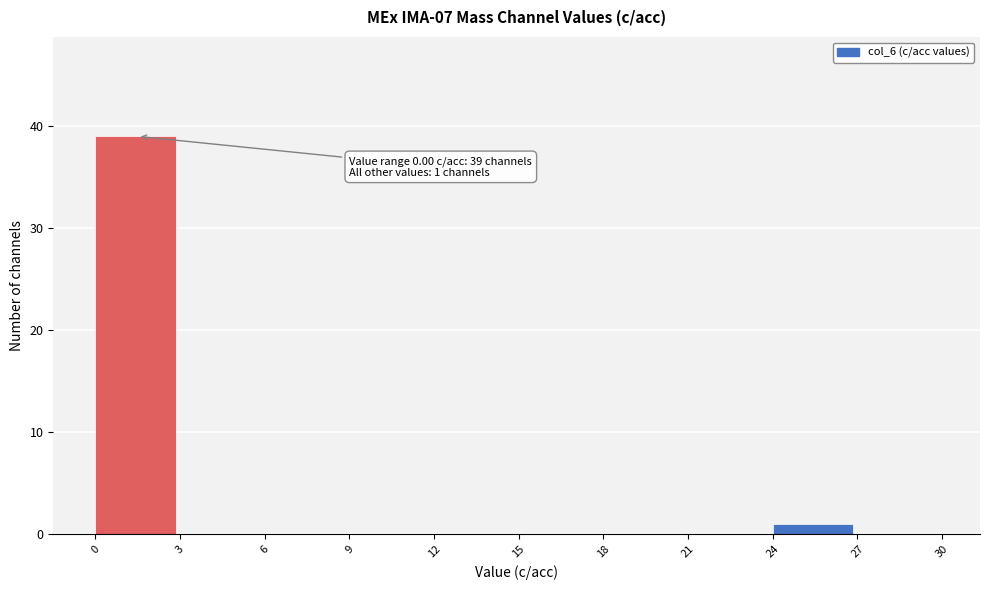

Over which range of the x-axis is the bar tallest?

0 to 3